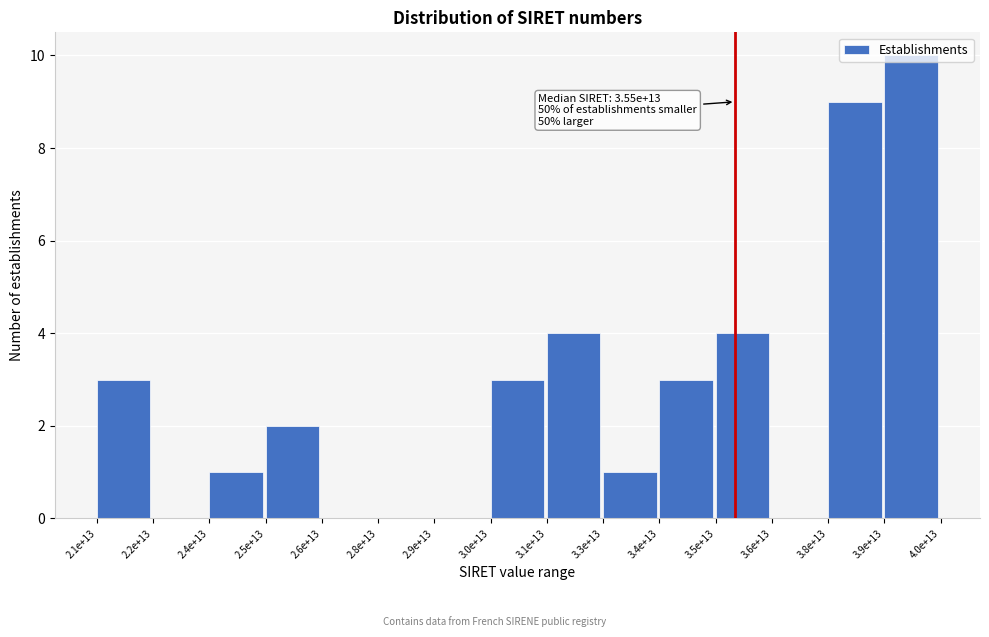

What is the change in value from 3.1e+13 to 3.6e+13?

-4